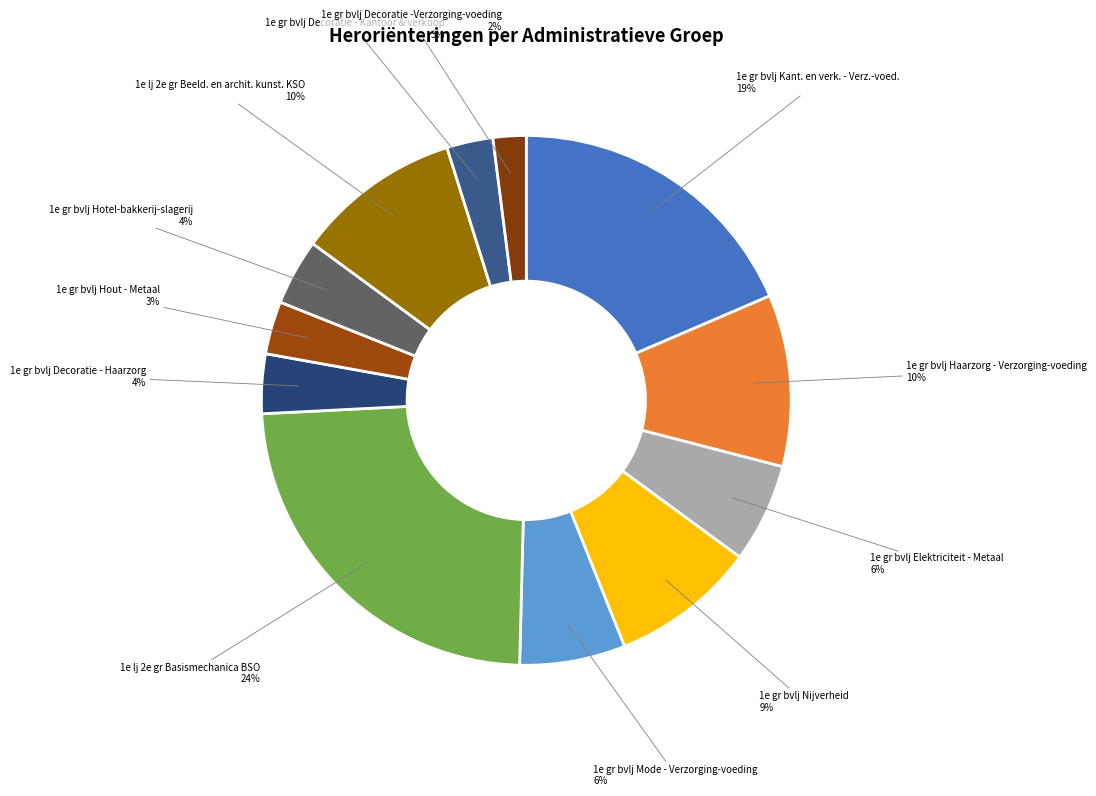

Which slice is the smallest?

1e gr bvlj Decoratie -Verzorging-voeding